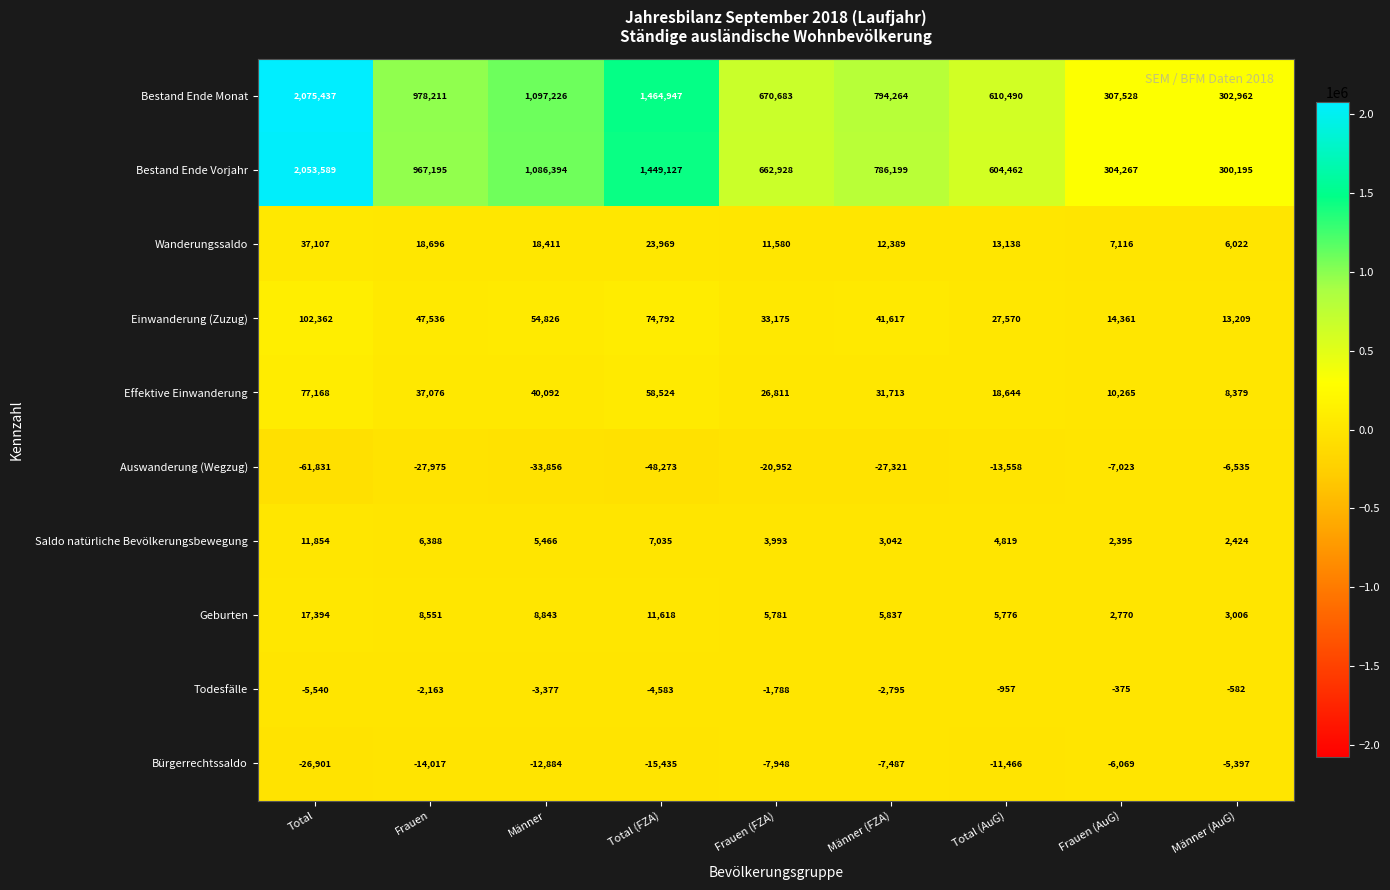

Rank the series by their maximum value, from highest to lowest.

Bestand Ende Monat, Bestand Ende Vorjahr, Einwanderung (Zuzug), Effektive Einwanderung, Wanderungssaldo, Geburten, Saldo natürliche Bevölkerungsbewegung, Todesfälle, Bürgerrechtssaldo, Auswanderung (Wegzug)